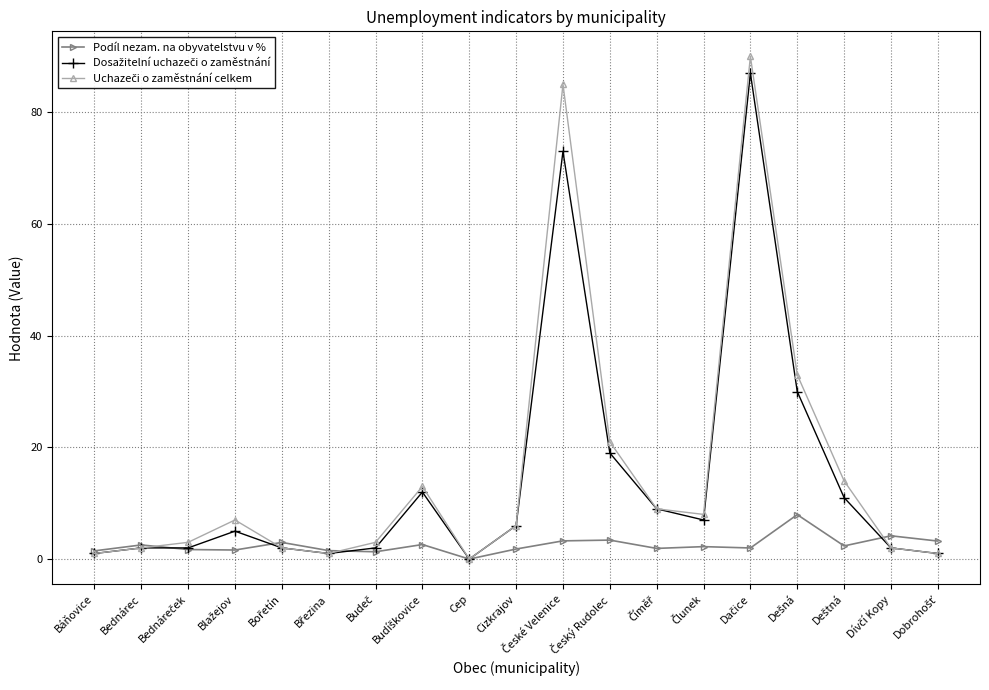

Does the chart display data point markers on the line(s)?

Yes